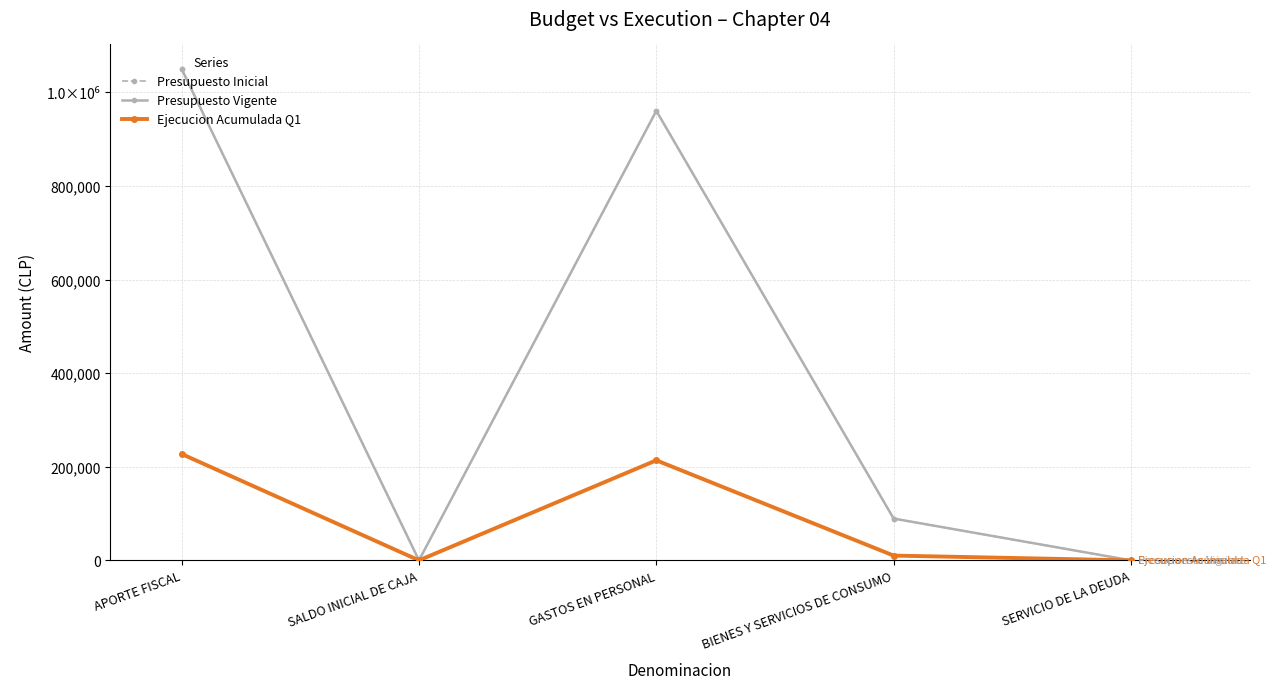

True or false: Presupuesto Vigente and Presupuesto Inicial intersect in this chart.

False